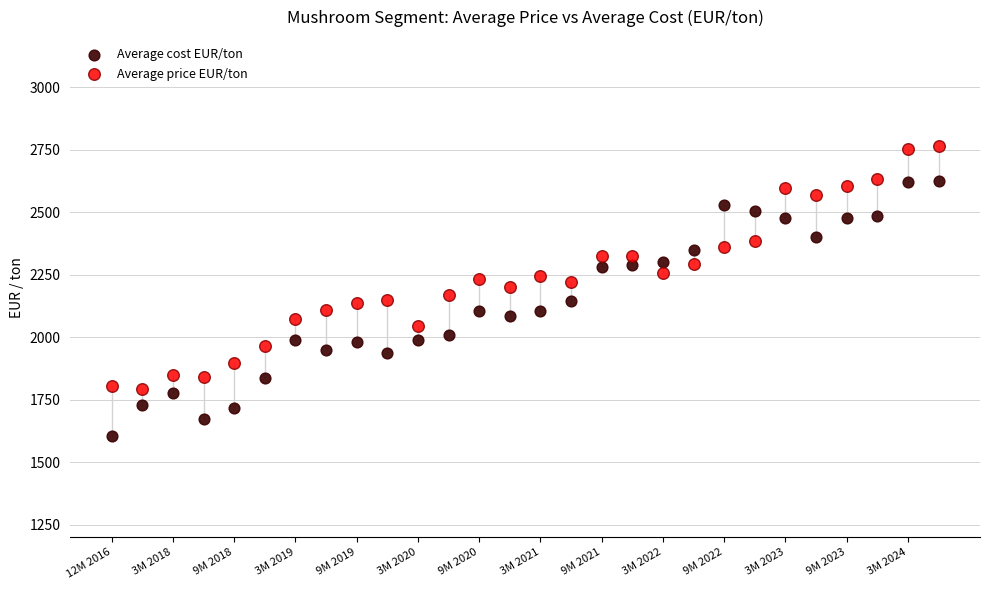

Which series reaches the minimum Y coordinate?

Average cost EUR/ton